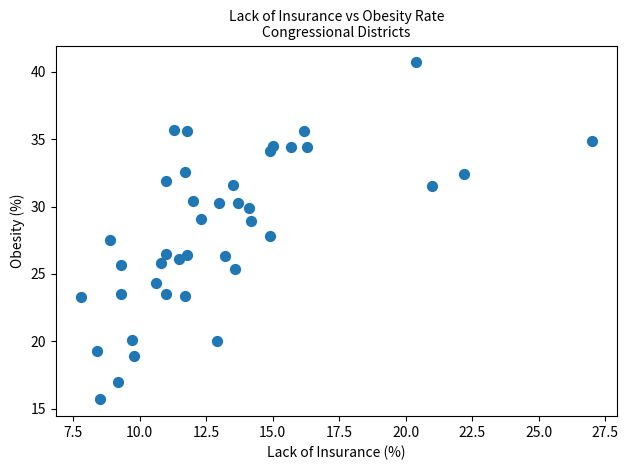

What is the range of X values (max minus min)?

19.2